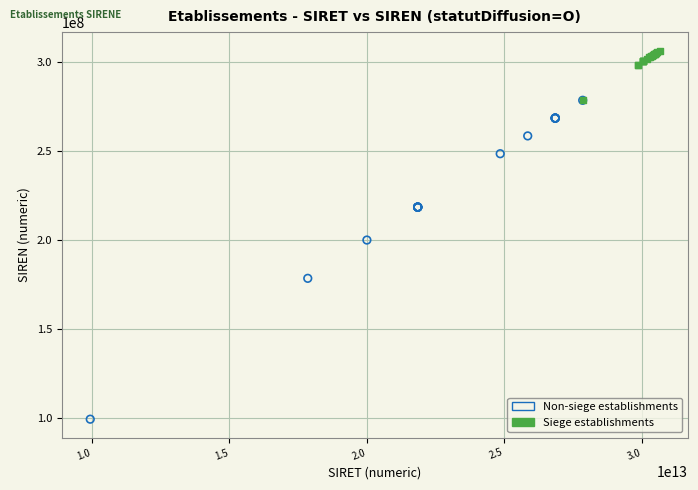

Which series has the largest Y range (max minus min)?

Non-siege establishments